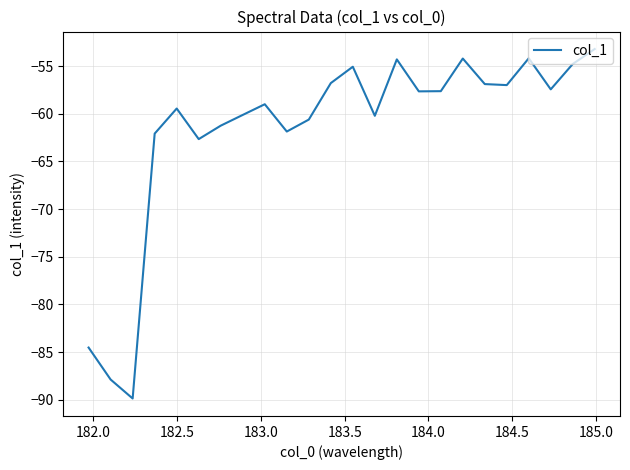

What is the minimum value shown in the chart?

-89.9